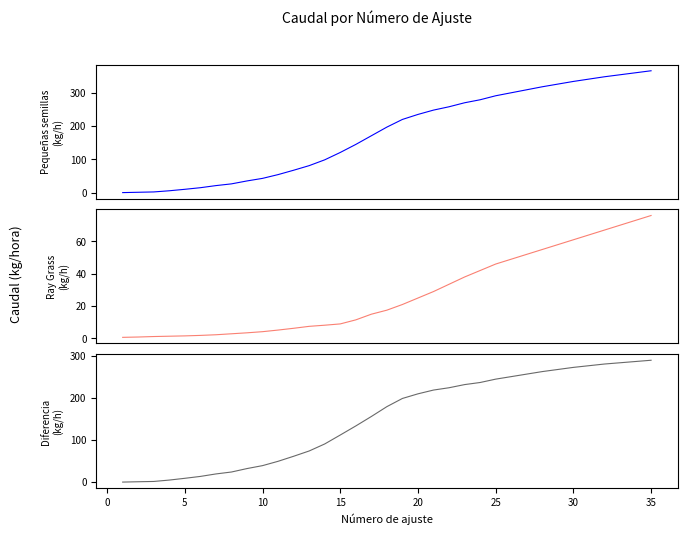

What is the value of the Diferencia point at the 28th from the left?

263.0